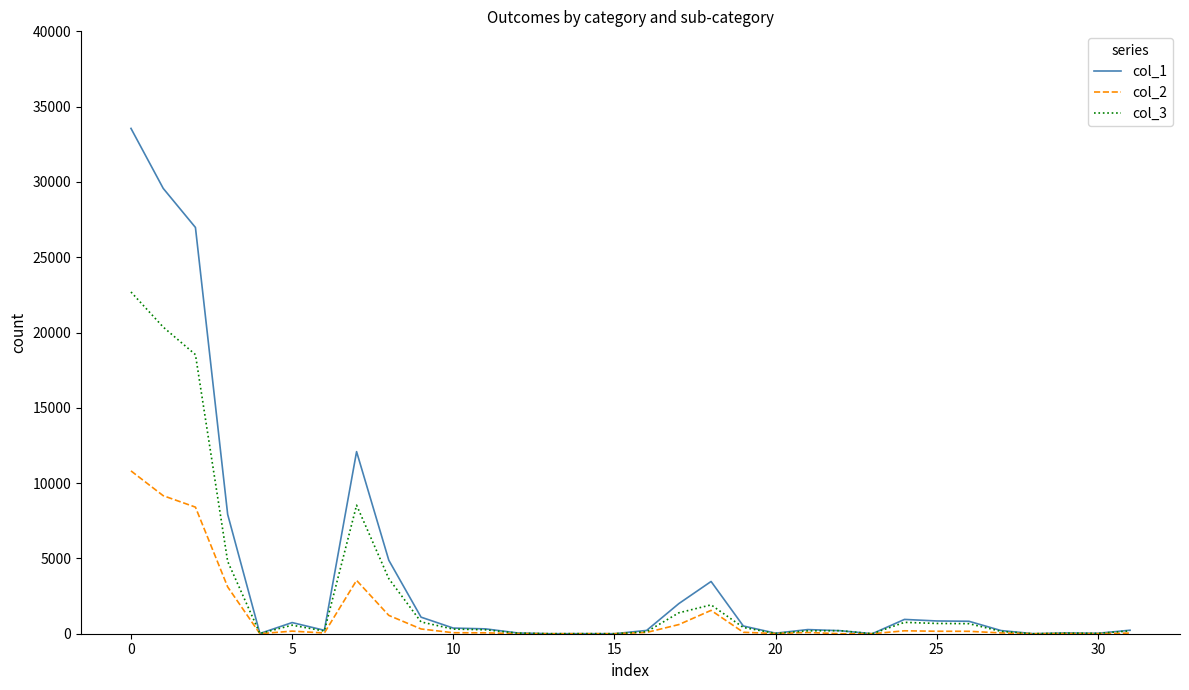

What is the sum of all col_1 values?

127694